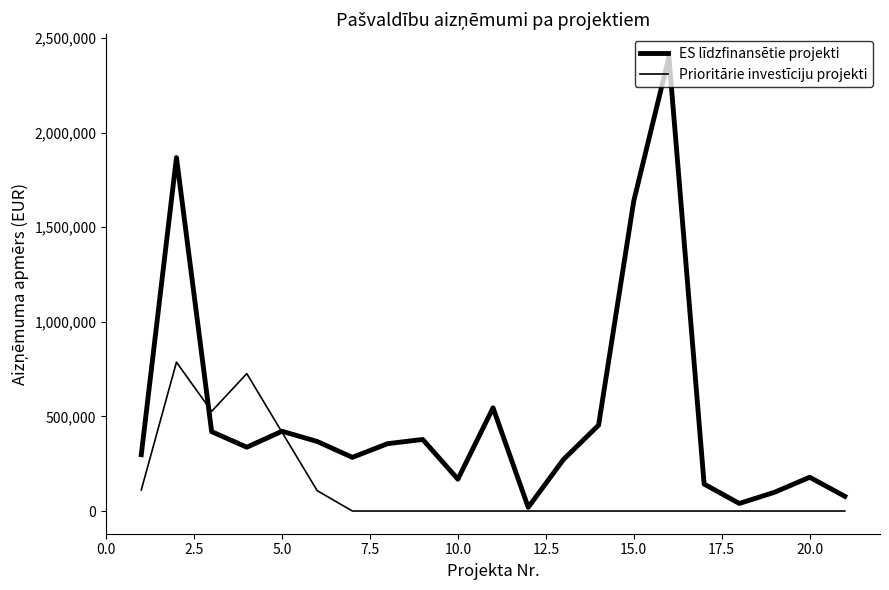

How many lines are shown in the chart?

2